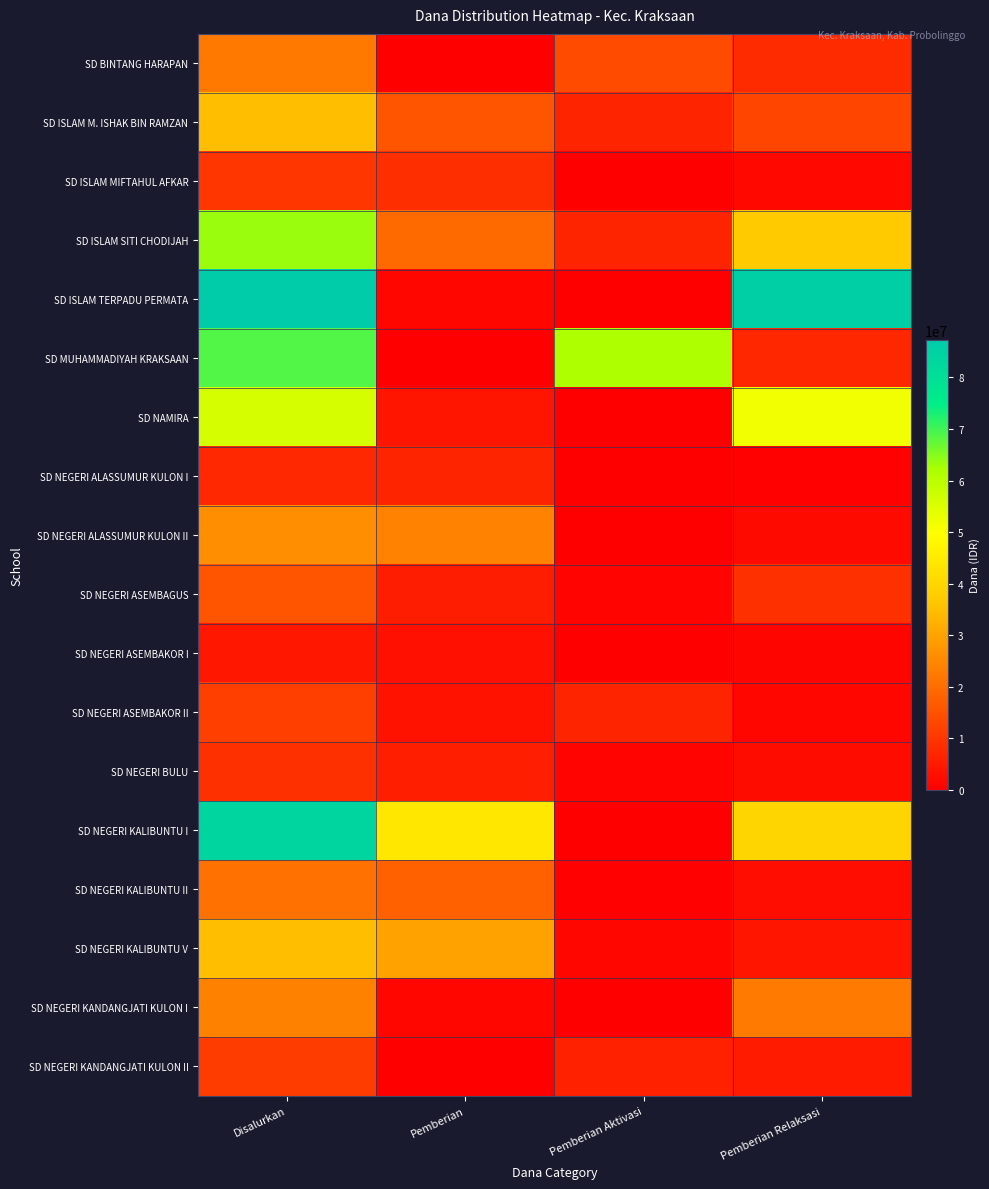

Reading left to right, list all the values displayed in this chart.

SD BINTANG HARAPAN: Disalurkan=22050000	Pemberian=0	Pemberian Aktivasi=13950000	Pemberian Relaksasi=8100000
SD ISLAM M. ISHAK BIN RAMZAN: Disalurkan=35100000	Pemberian=15525000	Pemberian Aktivasi=6750000	Pemberian Relaksasi=12825000
SD ISLAM MIFTAHUL AFKAR: Disalurkan=10125000	Pemberian=8550000	Pemberian Aktivasi=0	Pemberian Relaksasi=1575000
SD ISLAM SITI CHODIJAH: Disalurkan=63450000	Pemberian=19575000	Pemberian Aktivasi=6750000	Pemberian Relaksasi=37125000
SD ISLAM TERPADU PERMATA: Disalurkan=87300000	Pemberian=1350000	Pemberian Aktivasi=0	Pemberian Relaksasi=85950000
SD MUHAMMADIYAH KRAKSAAN: Disalurkan=68850000	Pemberian=0	Pemberian Aktivasi=61650000	Pemberian Relaksasi=7200000
SD NAMIRA: Disalurkan=56025000	Pemberian=4050000	Pemberian Aktivasi=0	Pemberian Relaksasi=51975000
SD NEGERI ALASSUMUR KULON I: Disalurkan=7425000	Pemberian=6750000	Pemberian Aktivasi=0	Pemberian Relaksasi=675000
SD NEGERI ALASSUMUR KULON II: Disalurkan=26100000	Pemberian=24075000	Pemberian Aktivasi=0	Pemberian Relaksasi=2025000
SD NEGERI ASEMBAGUS: Disalurkan=15525000	Pemberian=5625000	Pemberian Aktivasi=900000	Pemberian Relaksasi=9000000
SD NEGERI ASEMBAKOR I: Disalurkan=4275000	Pemberian=3150000	Pemberian Aktivasi=0	Pemberian Relaksasi=1125000
SD NEGERI ASEMBAKOR II: Disalurkan=11700000	Pemberian=3600000	Pemberian Aktivasi=6750000	Pemberian Relaksasi=1350000
SD NEGERI BULU: Disalurkan=9000000	Pemberian=5850000	Pemberian Aktivasi=900000	Pemberian Relaksasi=2250000
SD NEGERI KALIBUNTU I: Disalurkan=83700000	Pemberian=44100000	Pemberian Aktivasi=0	Pemberian Relaksasi=39600000
SD NEGERI KALIBUNTU II: Disalurkan=20925000	Pemberian=18000000	Pemberian Aktivasi=450000	Pemberian Relaksasi=2475000
SD NEGERI KALIBUNTU V: Disalurkan=35100000	Pemberian=29700000	Pemberian Aktivasi=1350000	Pemberian Relaksasi=4050000
SD NEGERI KANDANGJATI KULON I: Disalurkan=23850000	Pemberian=1350000	Pemberian Aktivasi=0	Pemberian Relaksasi=22500000
SD NEGERI KANDANGJATI KULON II: Disalurkan=11250000	Pemberian=0	Pemberian Aktivasi=6300000	Pemberian Relaksasi=4950000